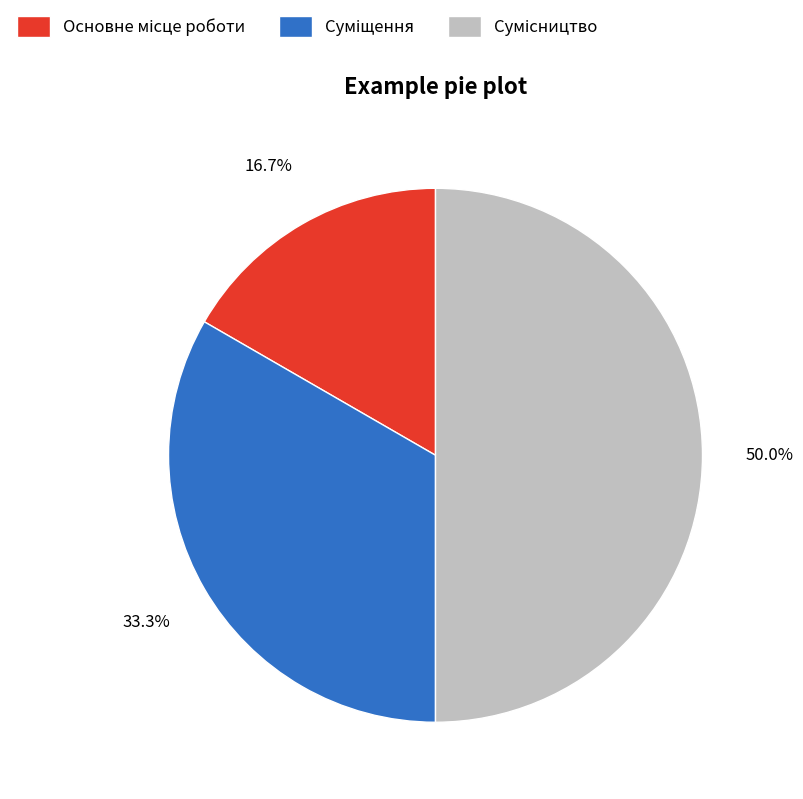

Is there a majority slice in this chart?

No